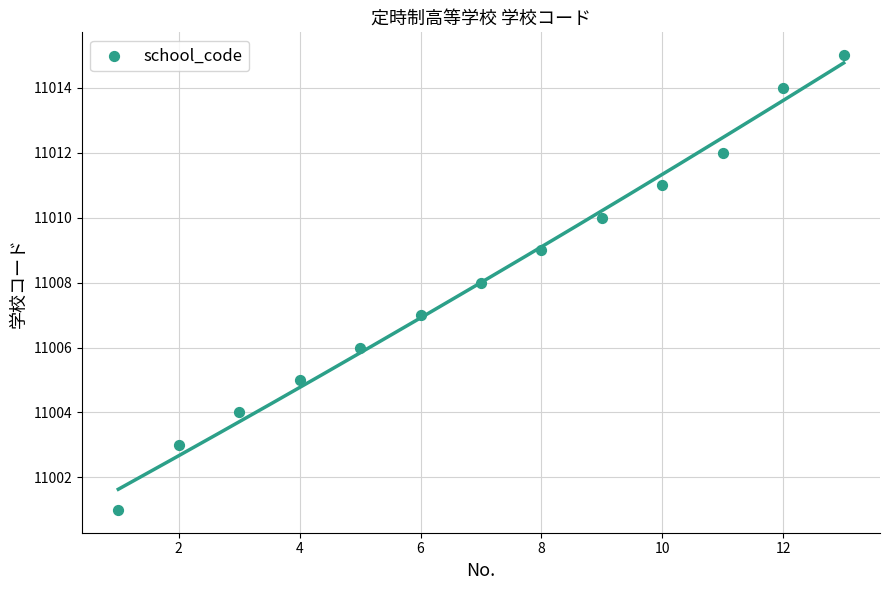

What is the range of Y values (max minus min)?

14